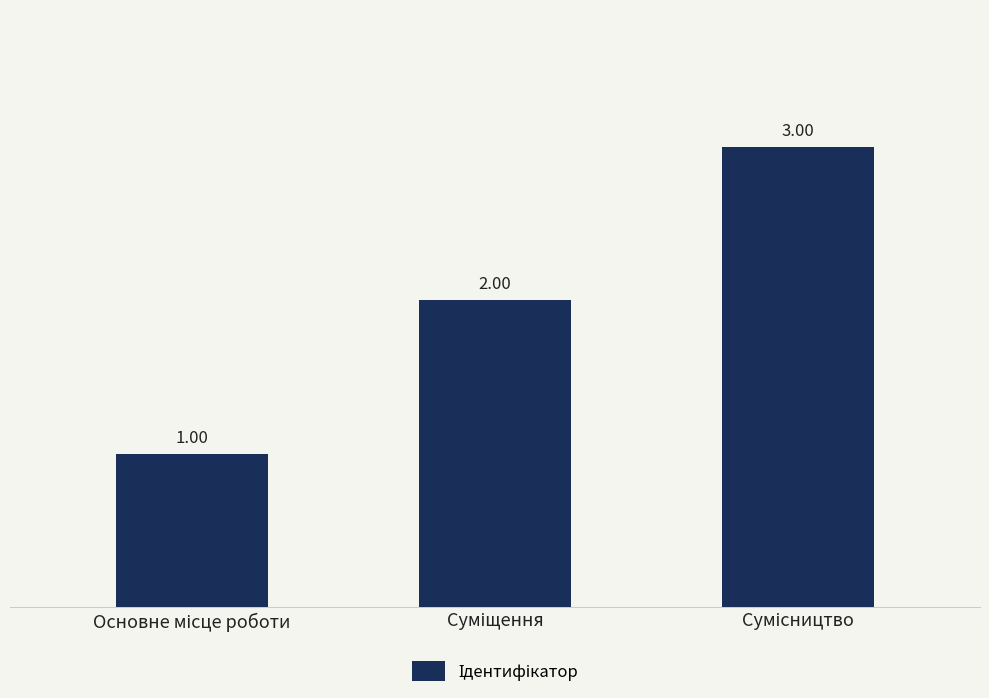

What is the maximum value shown in the chart?

3